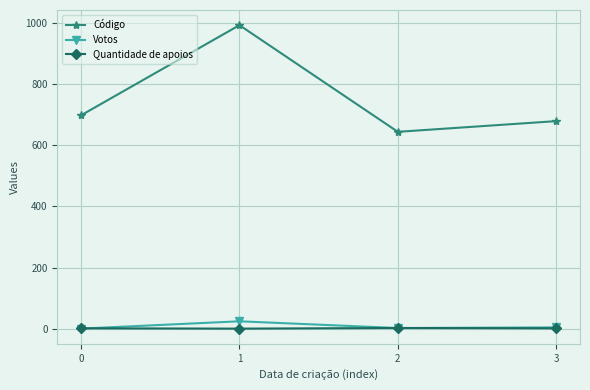

True or false: Votos and Código cross at least once.

False